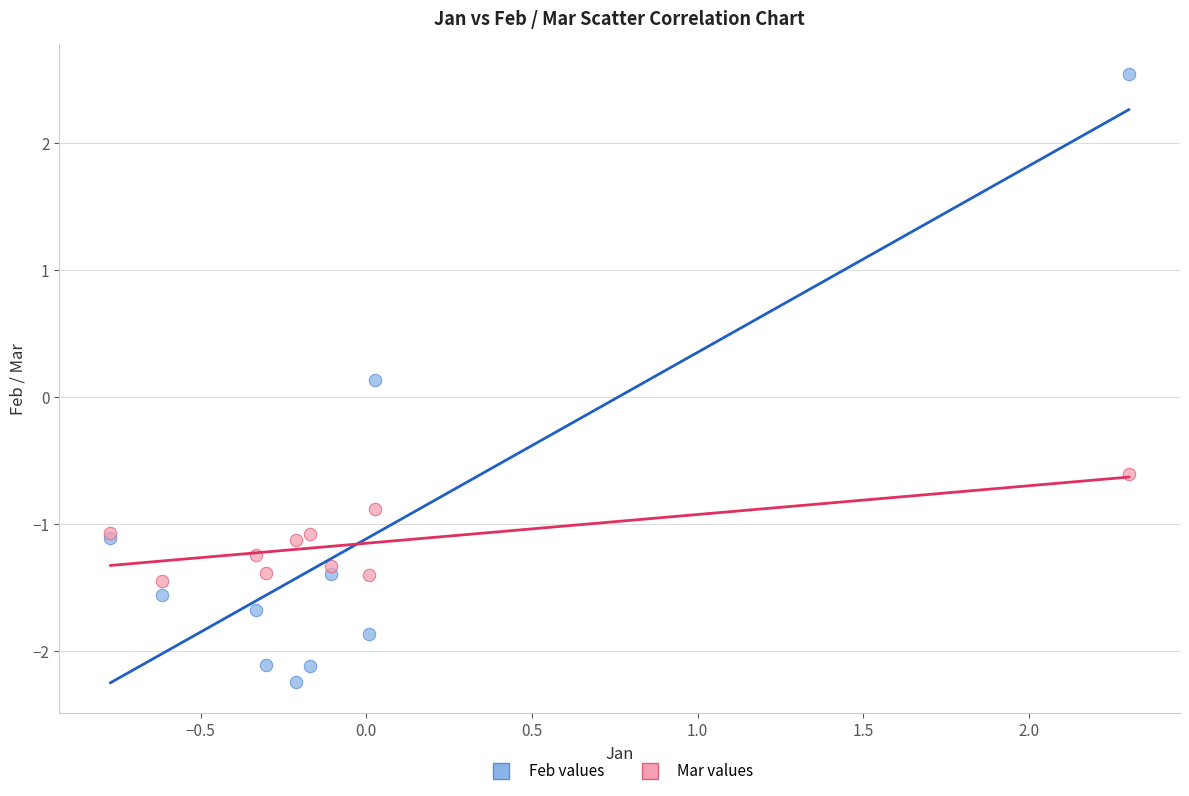

Which series has the widest spread of Y values?

Feb values